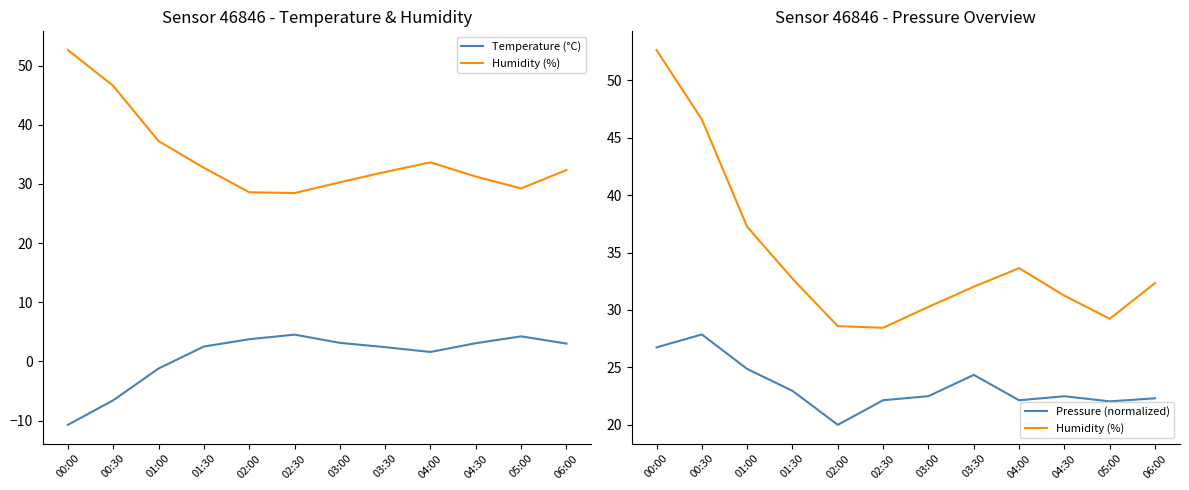

How many positive values does the Temperature (°C) series have?

9